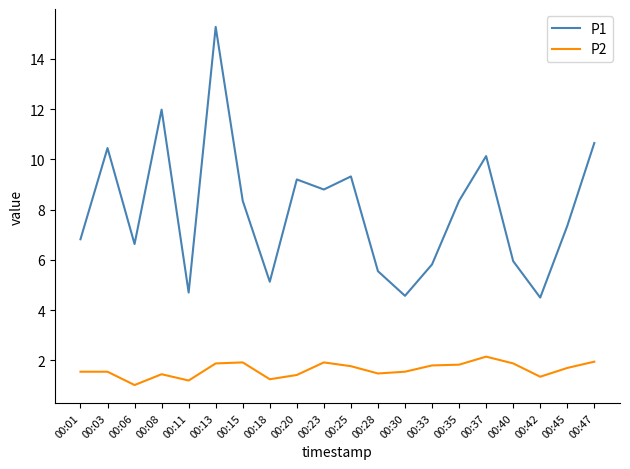

What is the greatest value displayed?

15.3